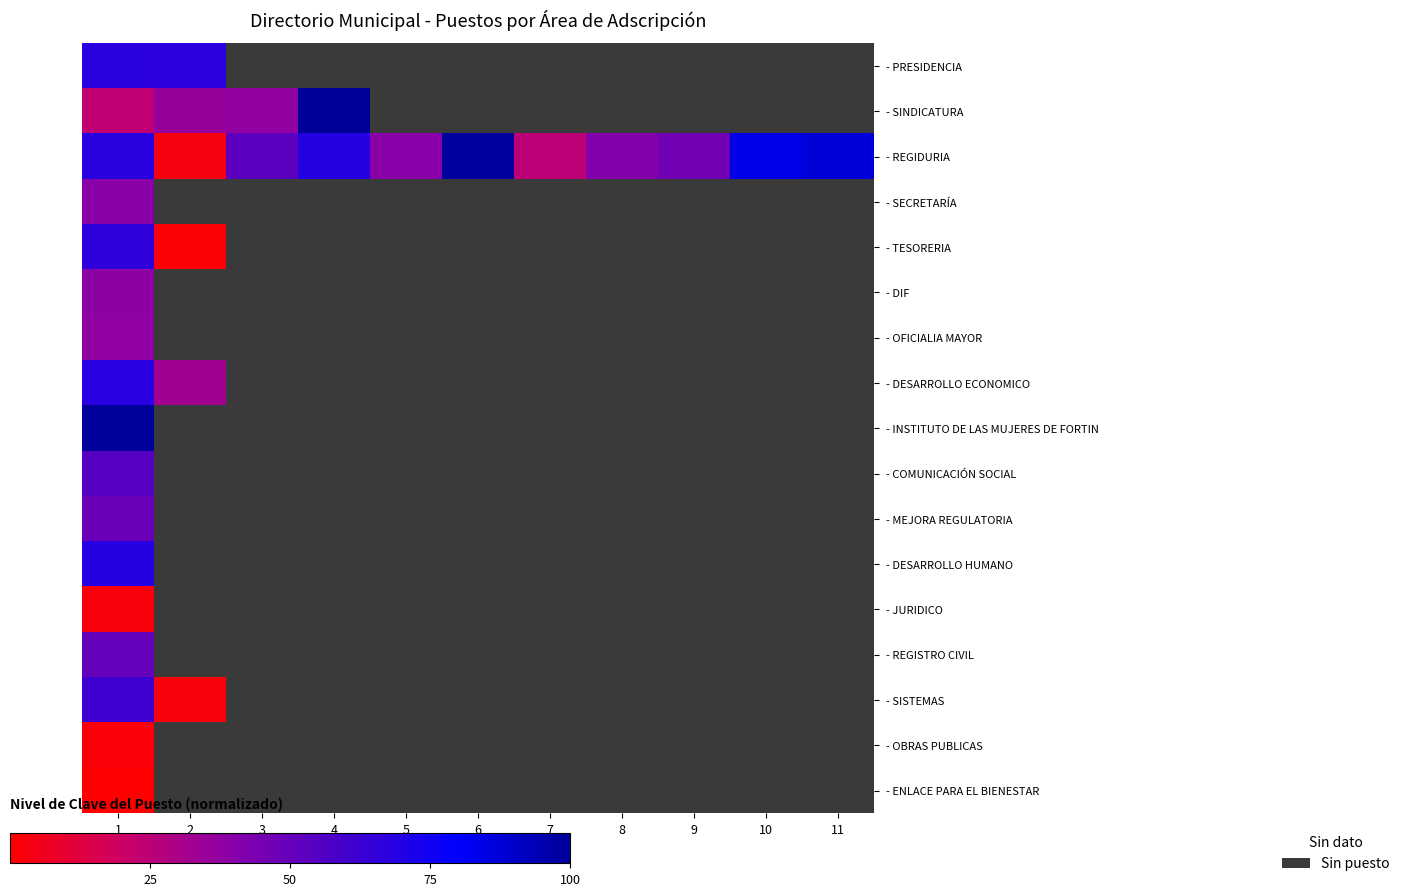

How many positive values does the - SISTEMAS series have?

2